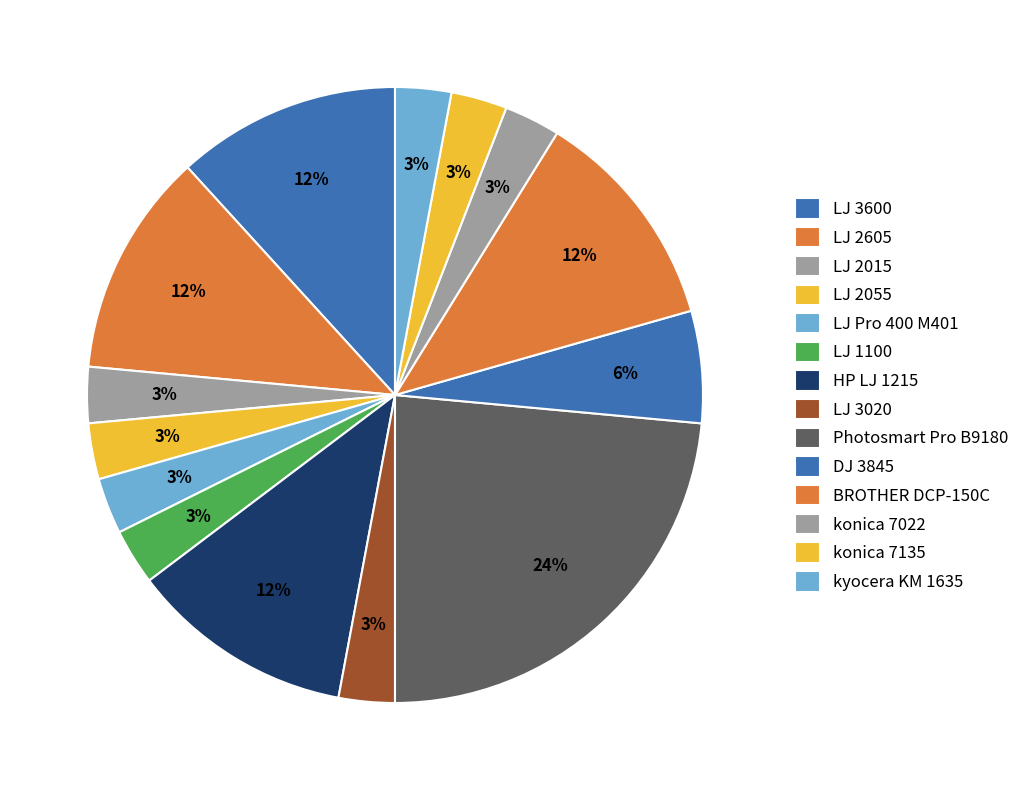

Count the number of slices in the pie.

14